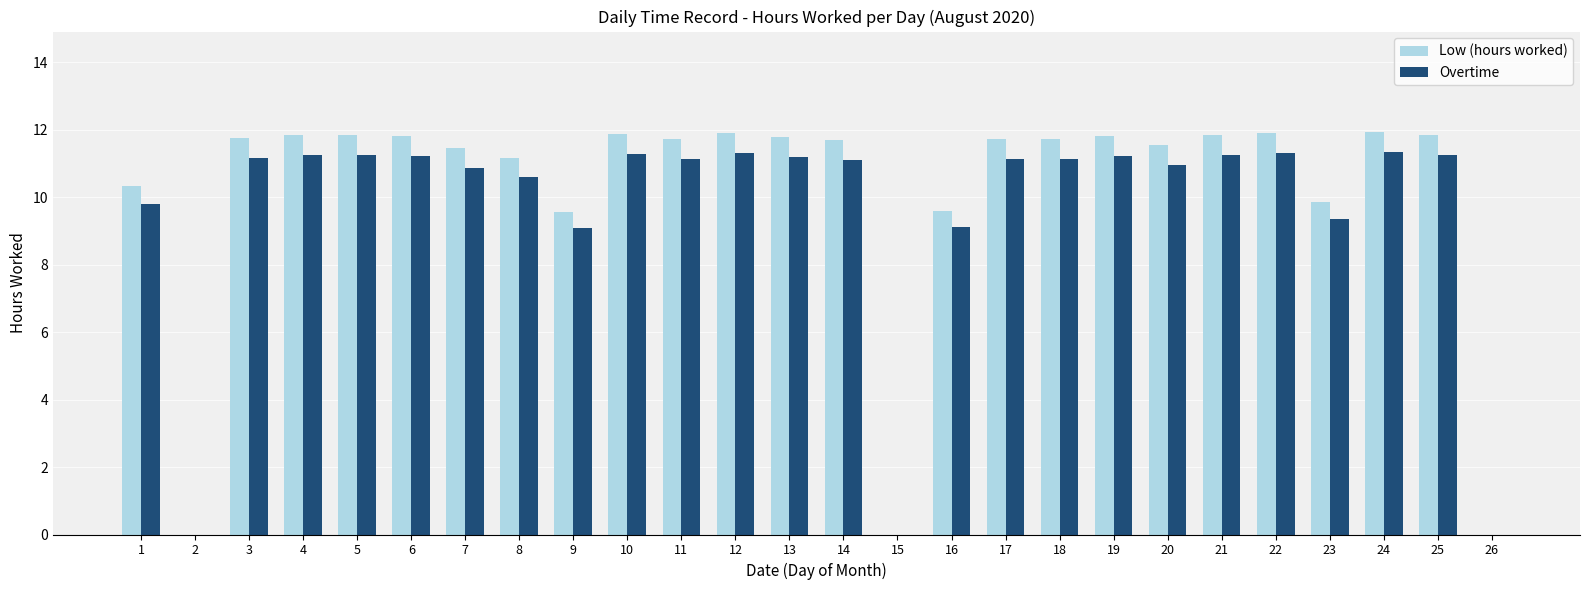

What is the total value across all series at 11?

22.9